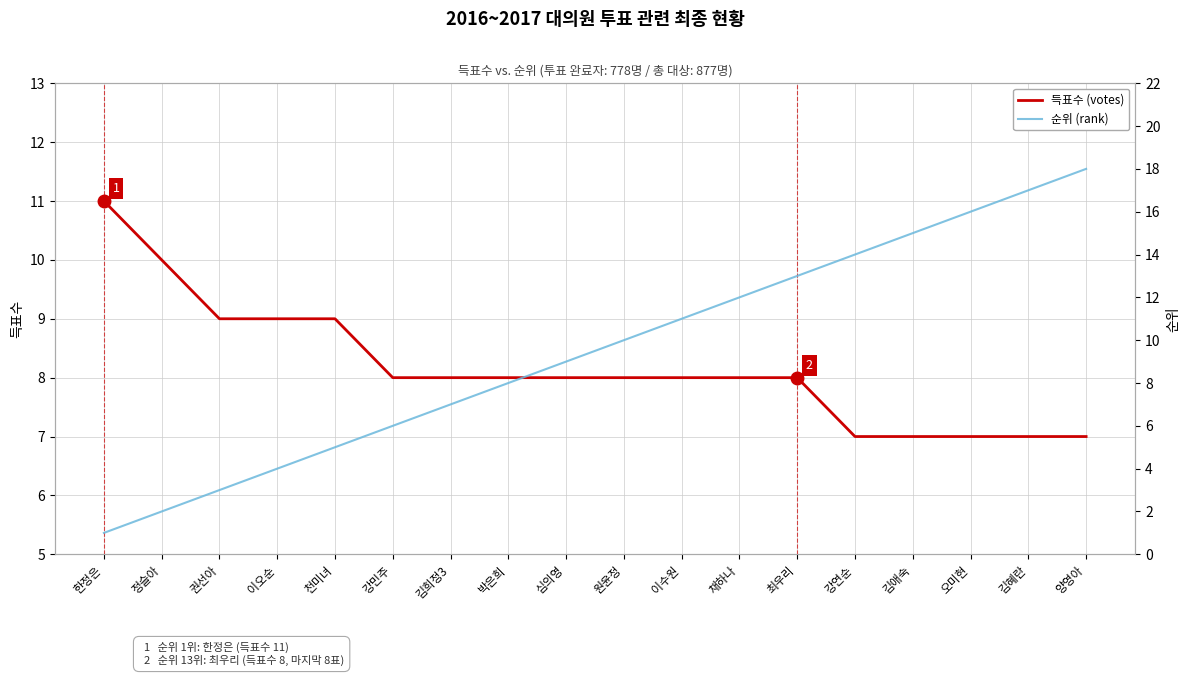

Is the value of 순위 (rank) at 최우리 greater than the value of 득표수 (votes) at 최우리?

Yes